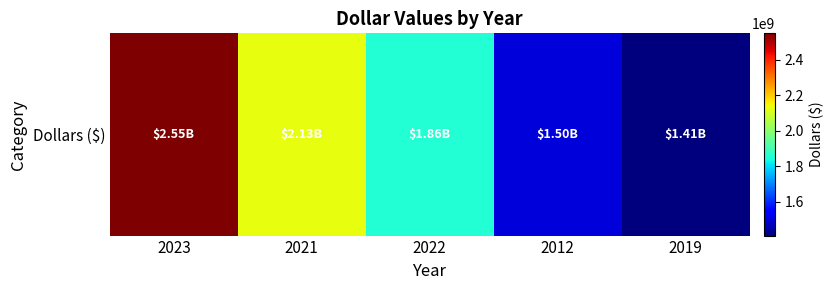

At which label does the data first exceed 1856371964?

2023